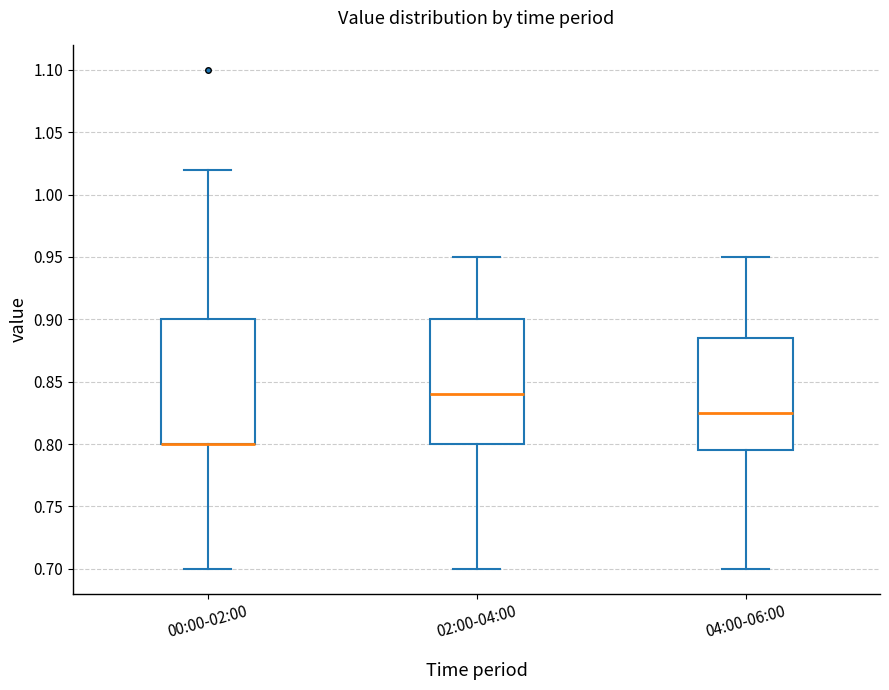

Reading left to right, read every box against the y-axis: the position of its median line, the range the box covers, and the ends of its whiskers. The values are not printed on the chart, so give them approximately, as read against the axis.

00:00-02:00: median 0.800 (drawn on the box's lower edge), box 0.800 to 0.900, whiskers 0.700 to 1.020
02:00-04:00: median 0.840, box 0.800 to 0.900, whiskers 0.700 to 0.950
04:00-06:00: median 0.825, box 0.795 to 0.885, whiskers 0.700 to 0.950